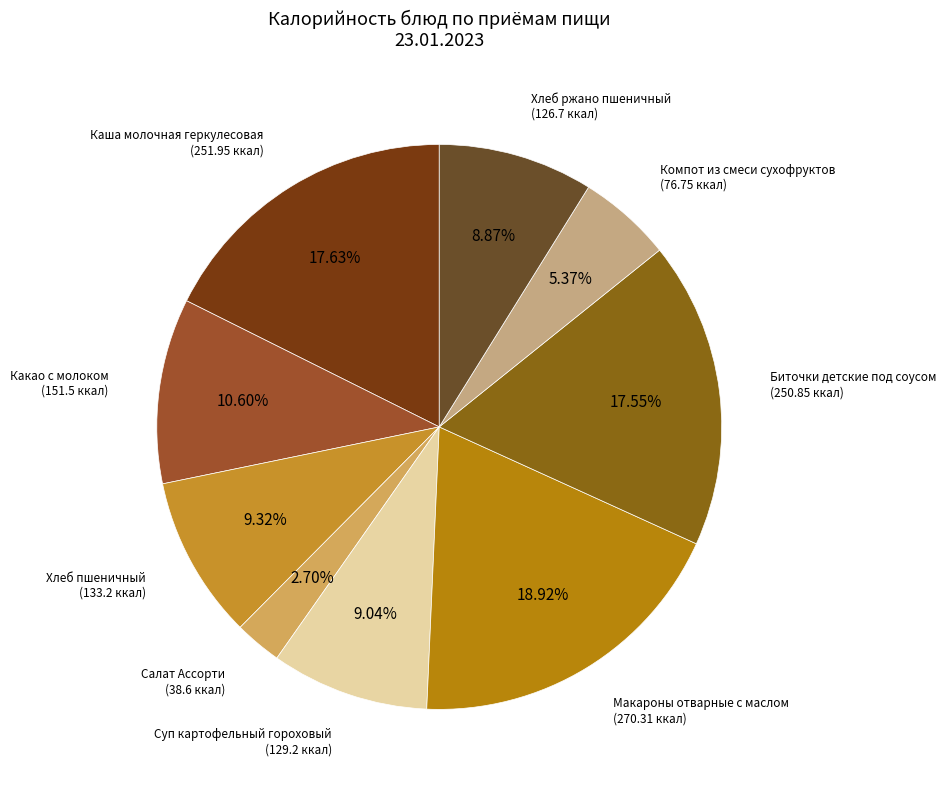

Does any single category account for the majority?

No